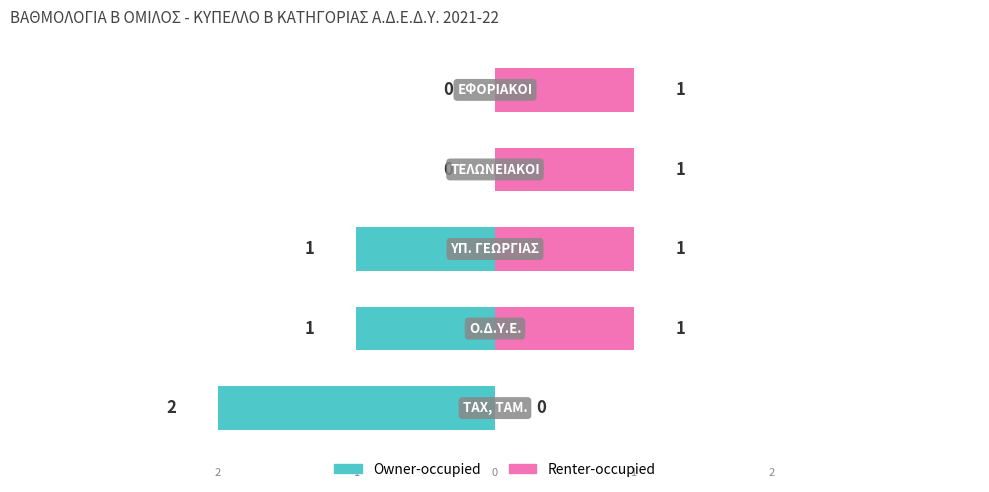

How many negative values does the Owner-occupied series have?

3